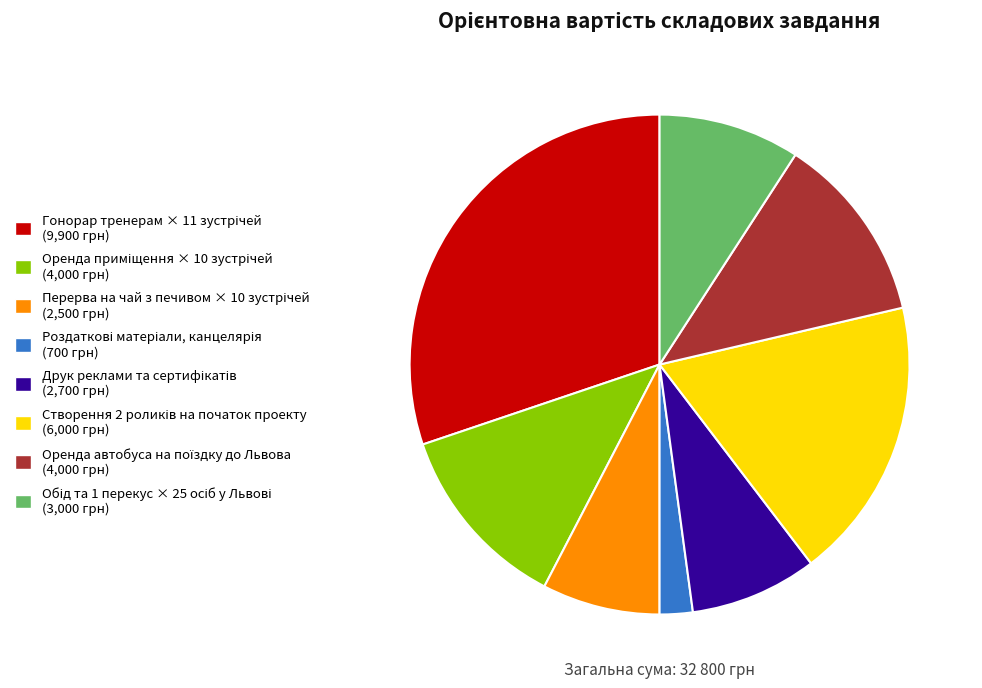

Does any single category account for the majority?

No